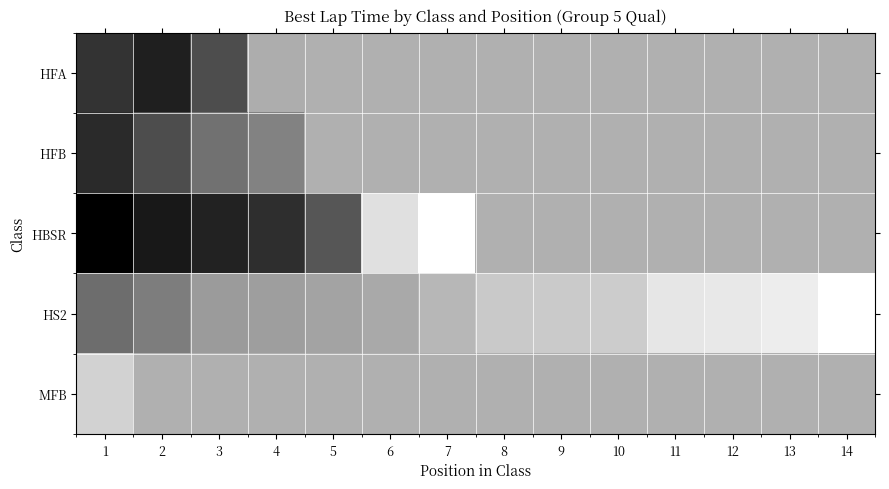

What is the greatest value displayed?

151.4